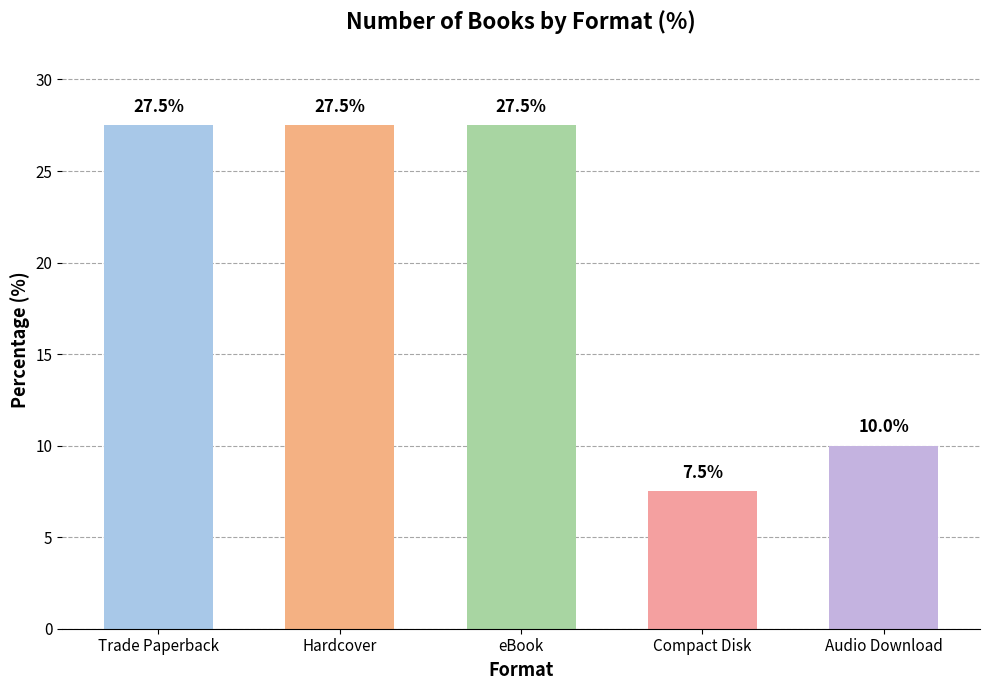

Reading right to left, extract all data points from this chart.

Audio Download=10.0	Compact Disk=7.5	eBook=27.5	Hardcover=27.5	Trade Paperback=27.5